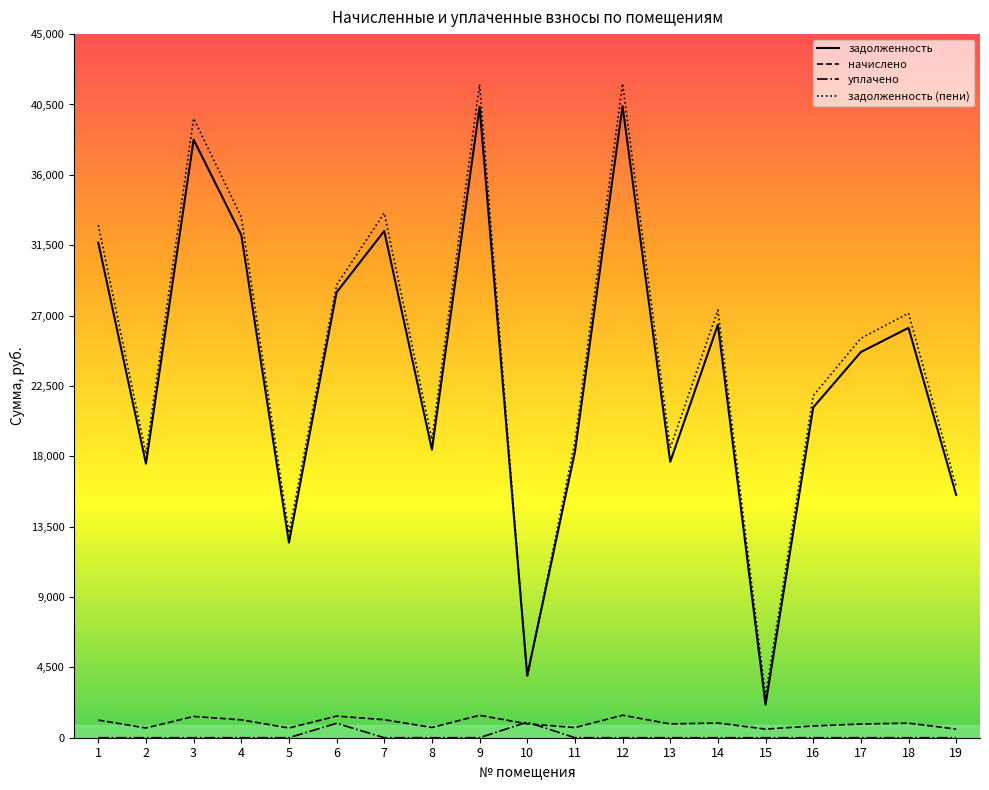

True or false: задолженность has a value of 21121.2 at 16.

True